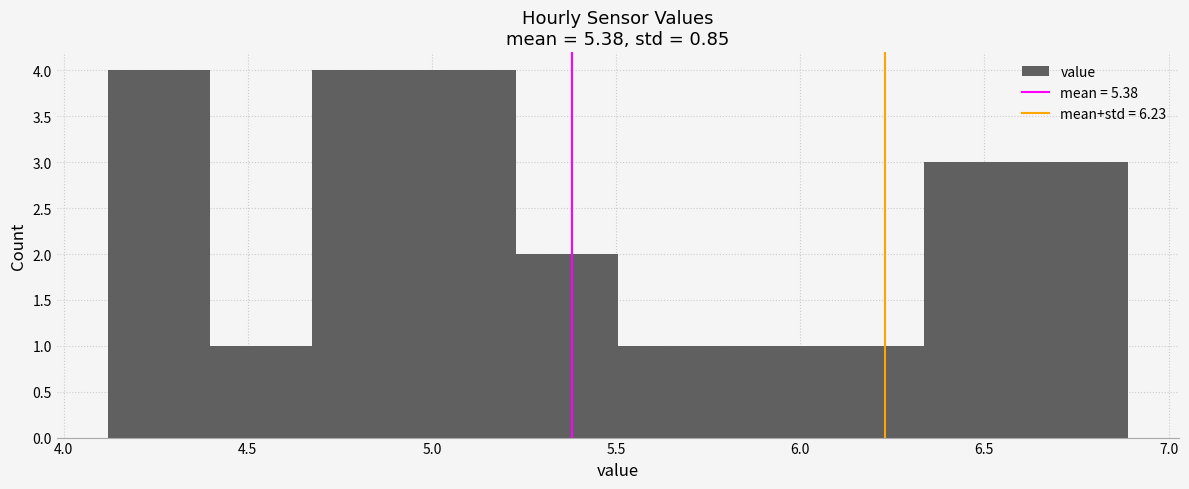

What is the height of the bar covering 6.05 to 6.35 on the x-axis? Neither the bar edges nor the heights are printed on the chart, so give them approximately, as read against the axes.

1